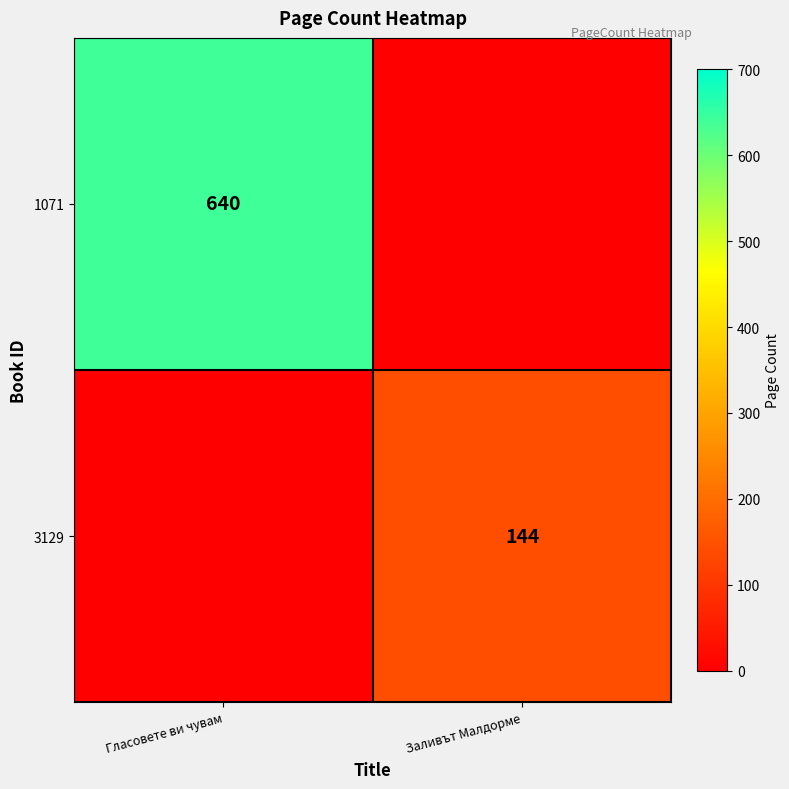

How many distinct data groups are displayed?

2